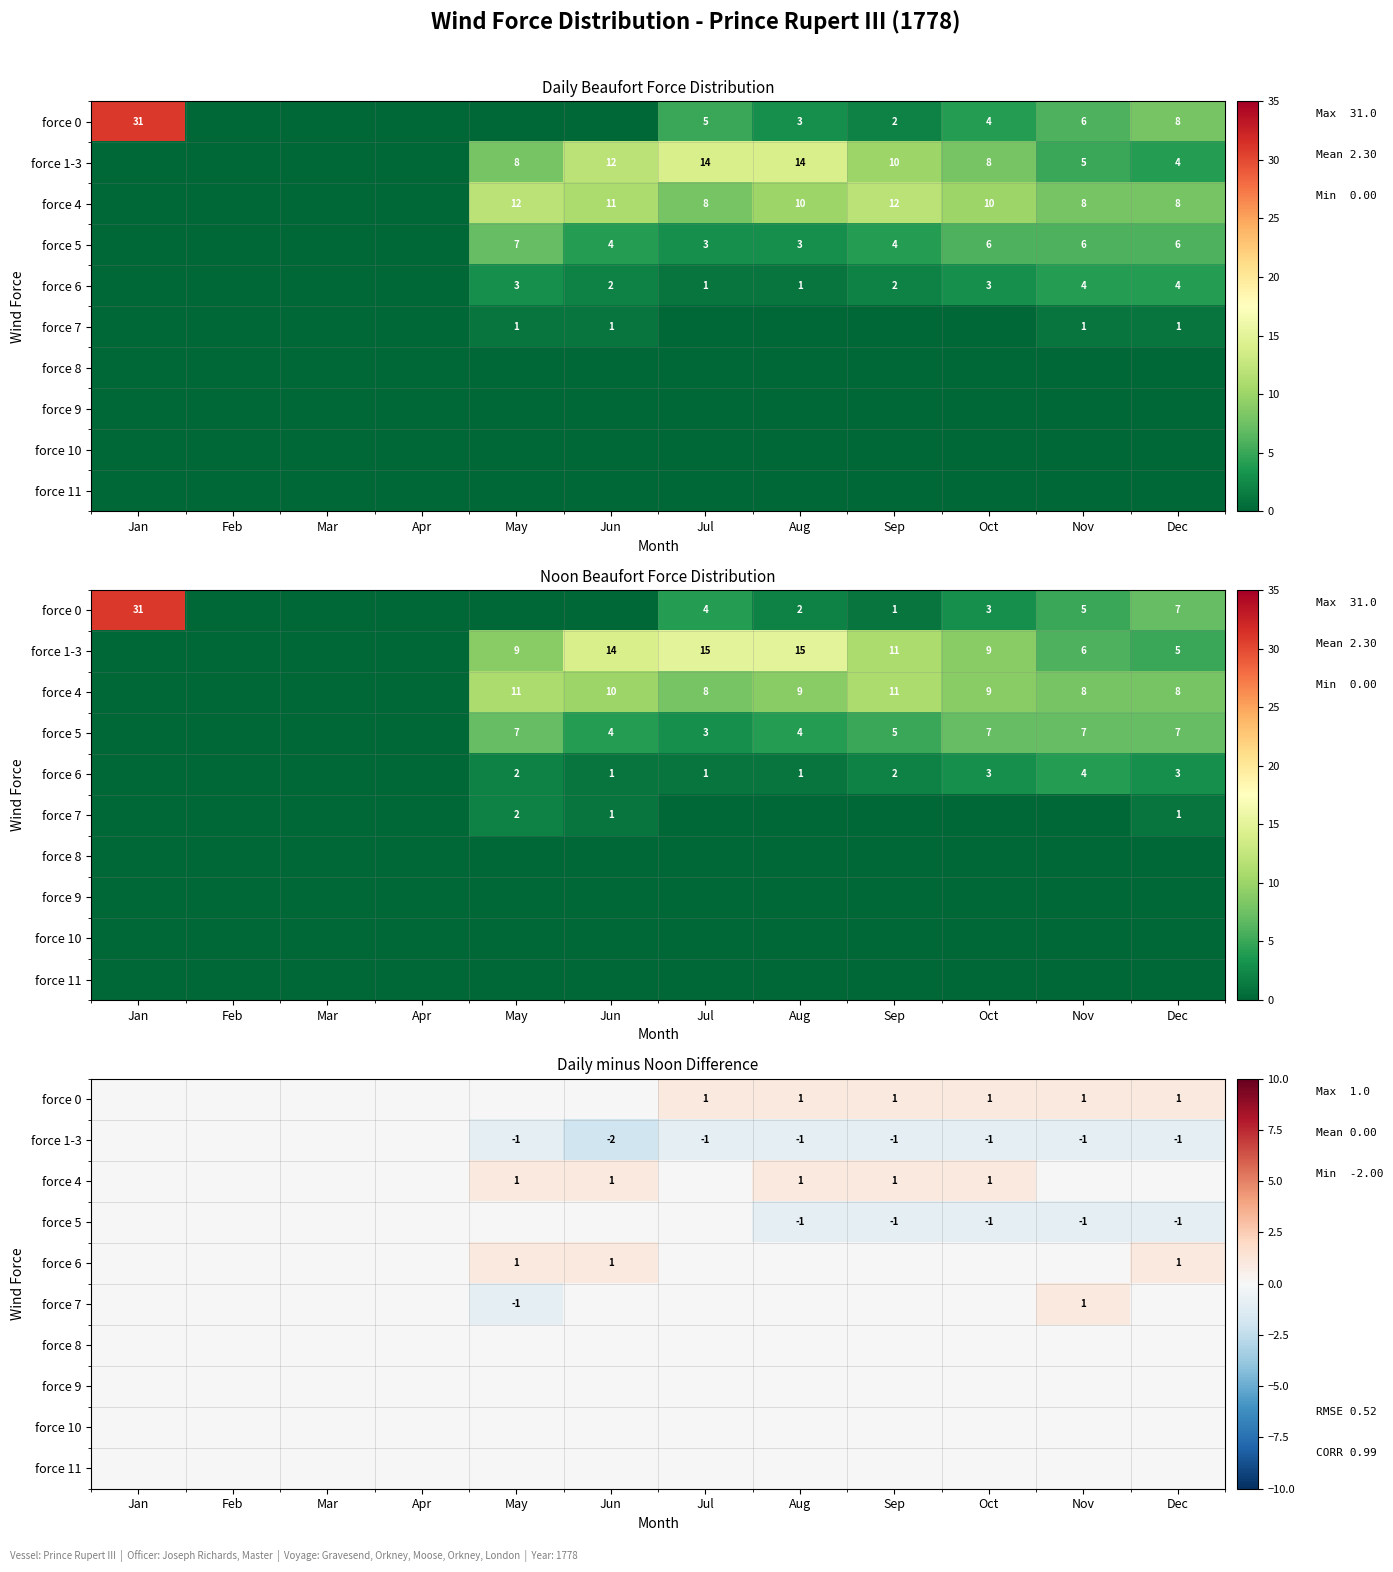

At how many categories does at least one series exceed 0?

8